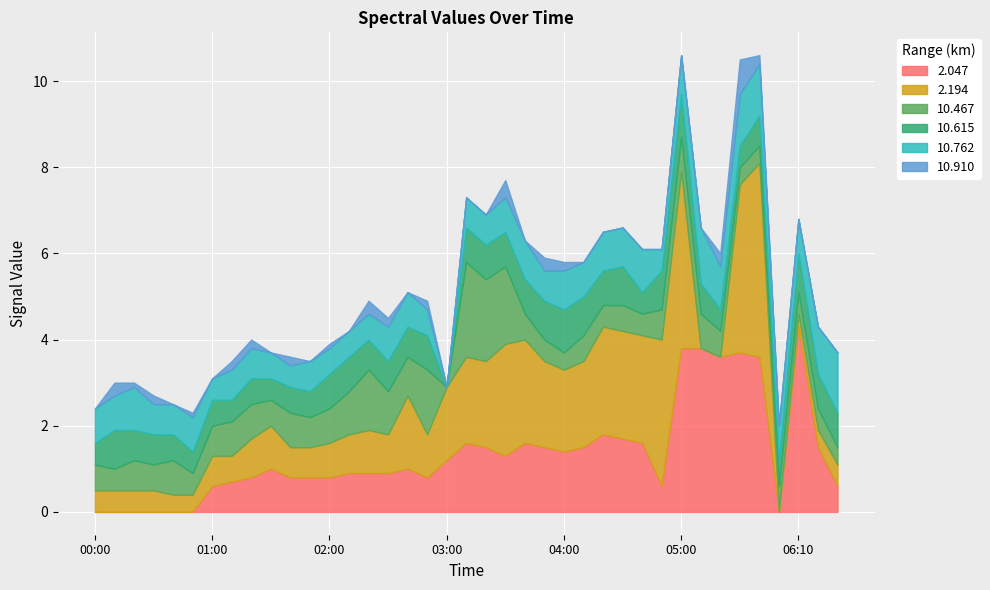

Read the 10.762 value at 2015/01/18 01:00.

0.5